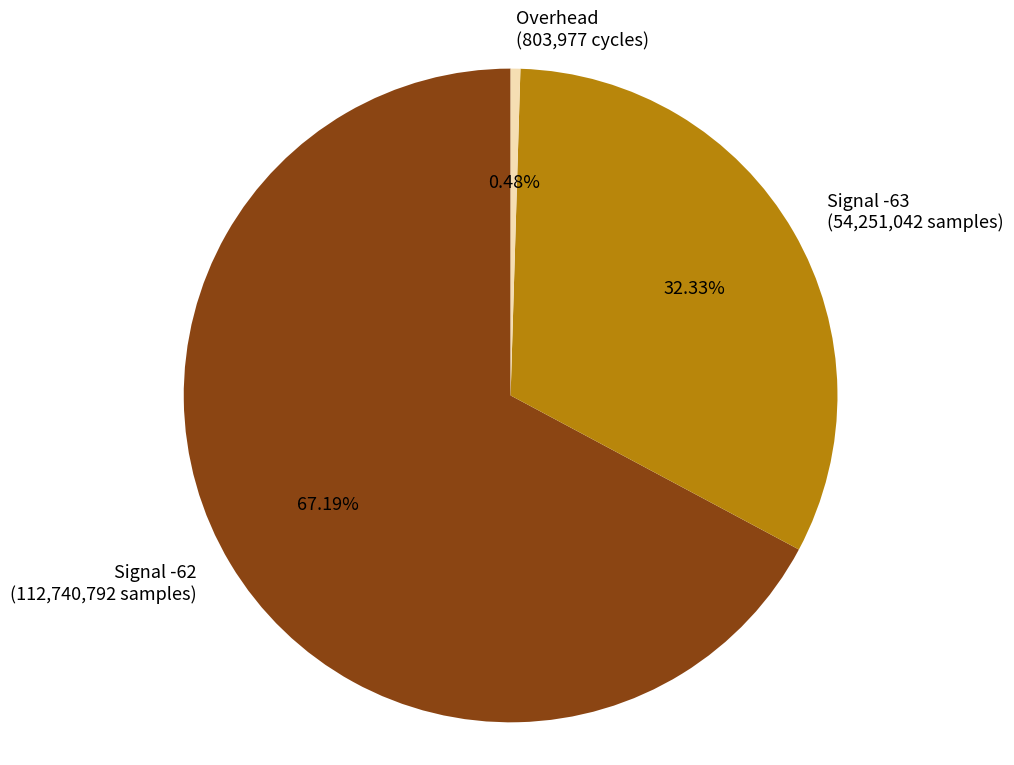

What is the ratio of the value at Signal -62 (112,740,792 samples) to the value at Signal -63 (54,251,042 samples)?

2.1